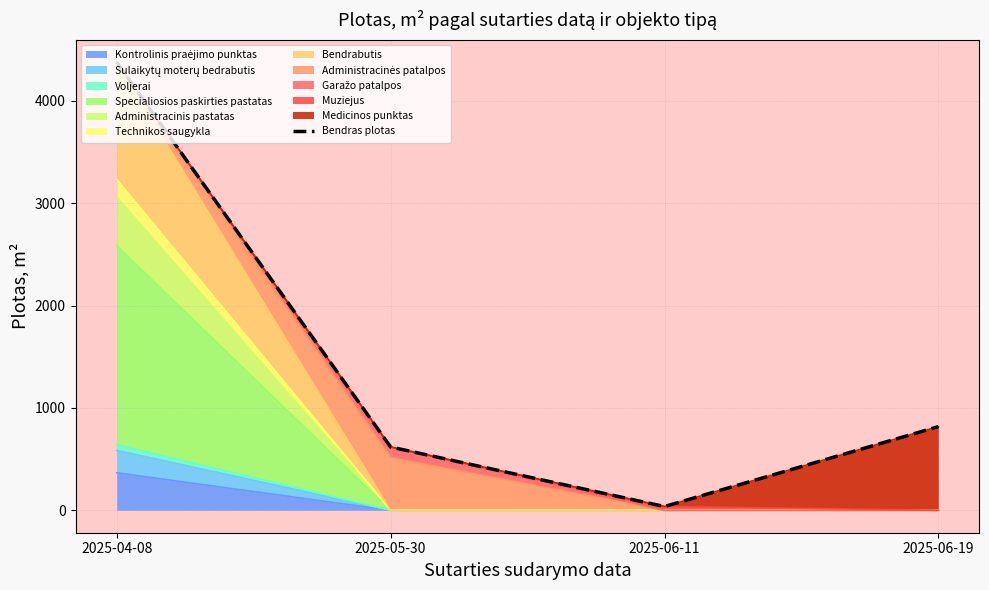

How many categories are shown in the chart?

4